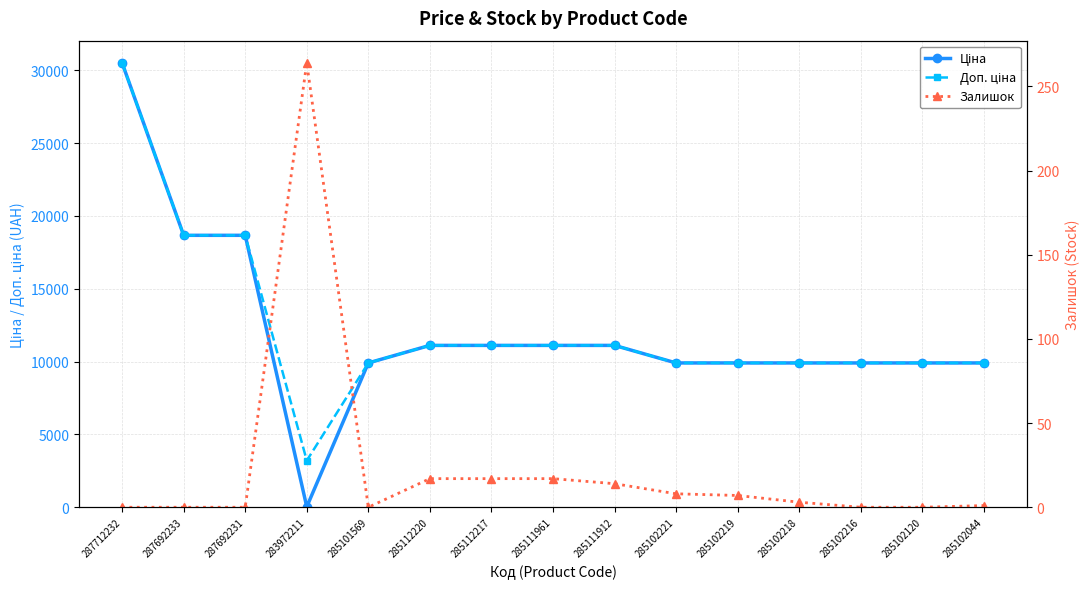

Is it true that Доп. ціна equals 14948.2 at 285112220?

False